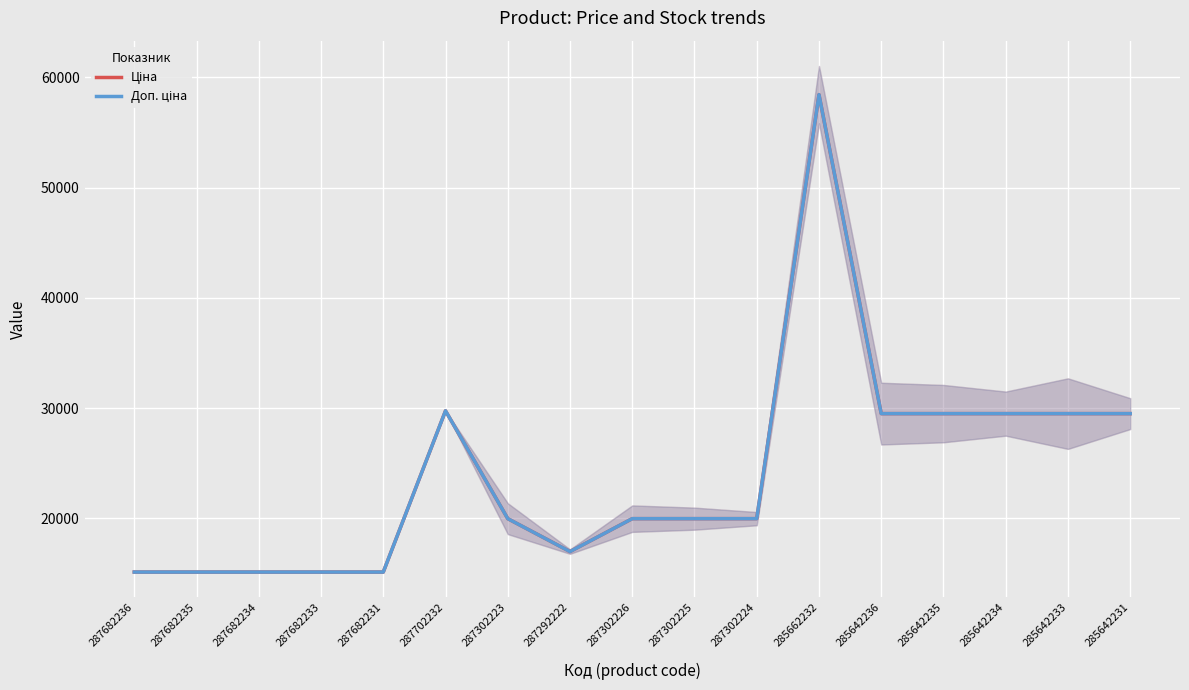

True or false: Доп. ціна and Ціна intersect in this chart.

False